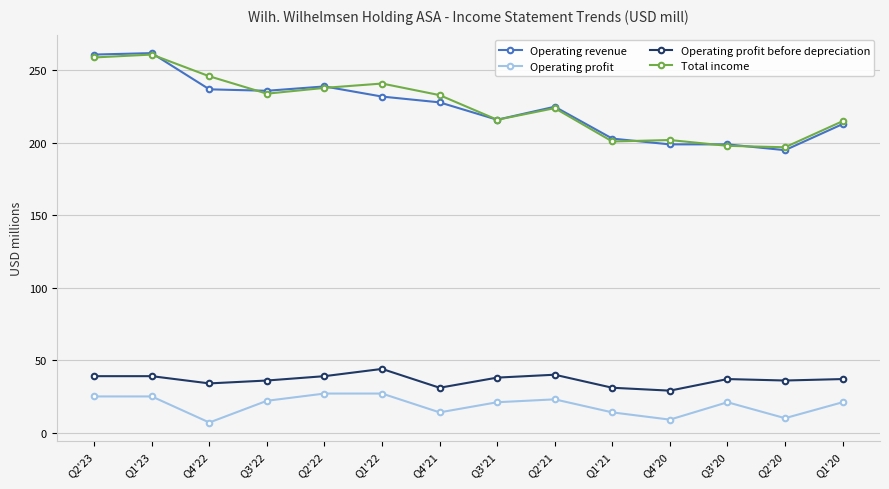

True or false: Operating profit and Operating profit before depreciation cross at least once.

False